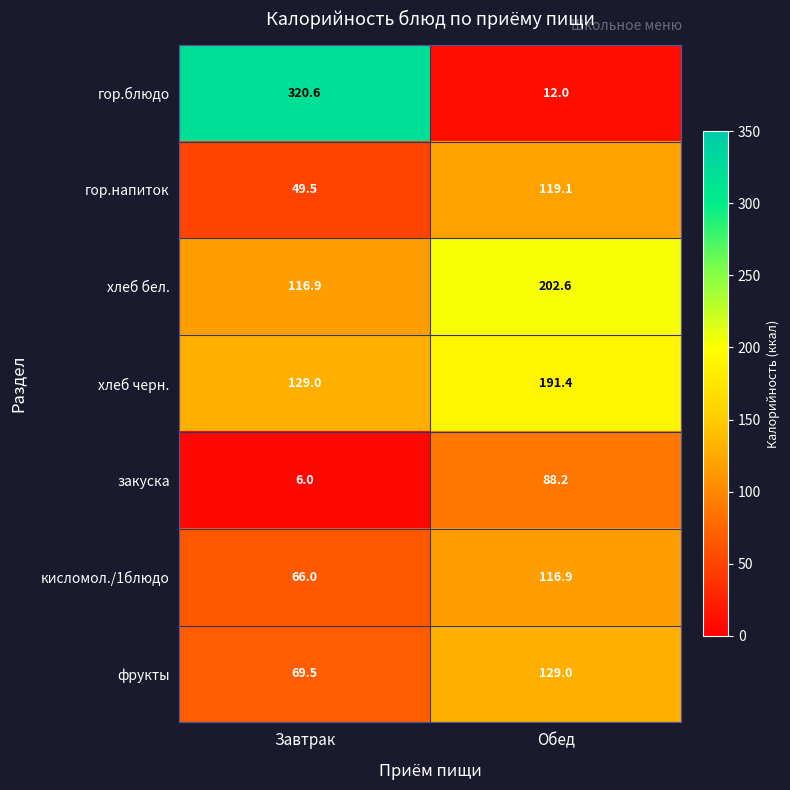

What is the sum of the хлеб черн. values at Обед and Завтрак?

320.4